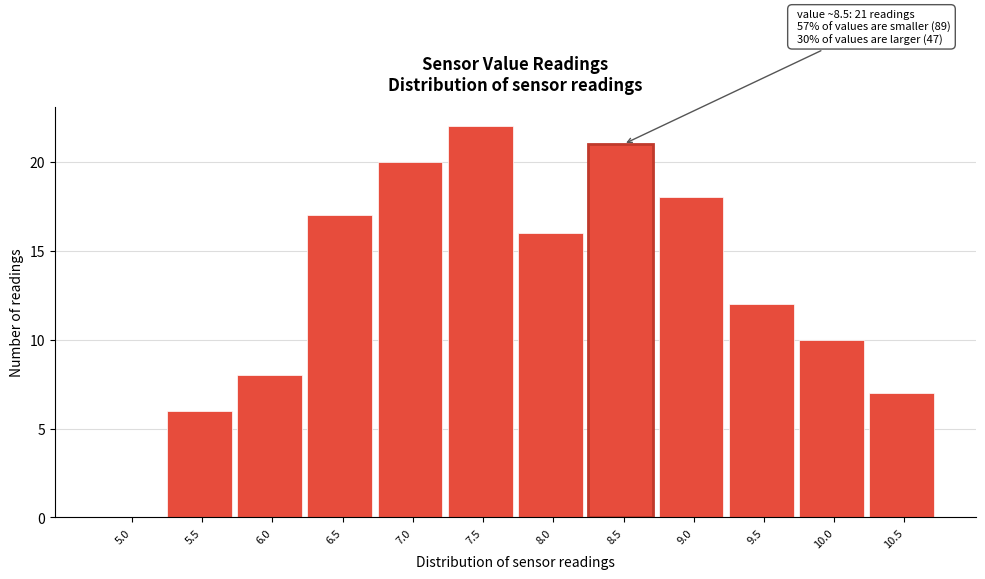

Reading left to right, transcribe all the data shown in this chart.

5.0=0	5.5=6	6.0=8	6.5=17	7.0=20	7.5=22	8.0=16	8.5=21	9.0=18	9.5=12	10.0=10	10.5=7